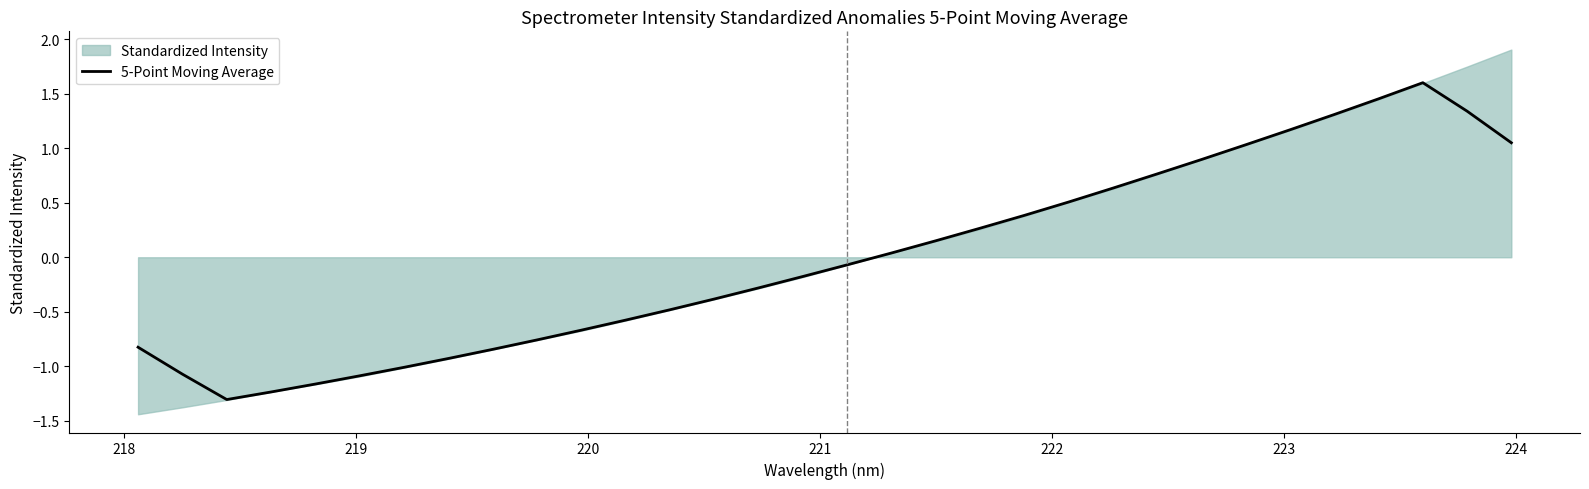

What is the minimum value for 5-Point Moving Average?

-1.3